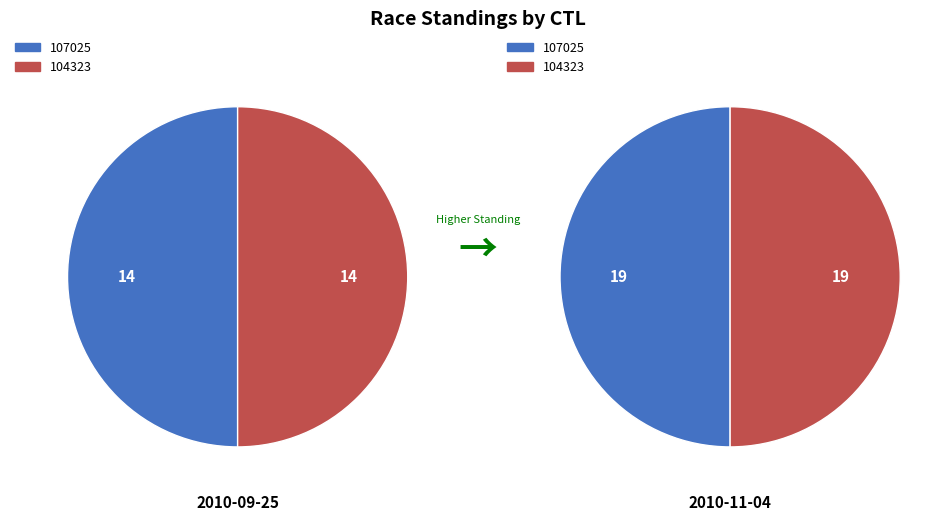

How many slices are in this pie chart?

2